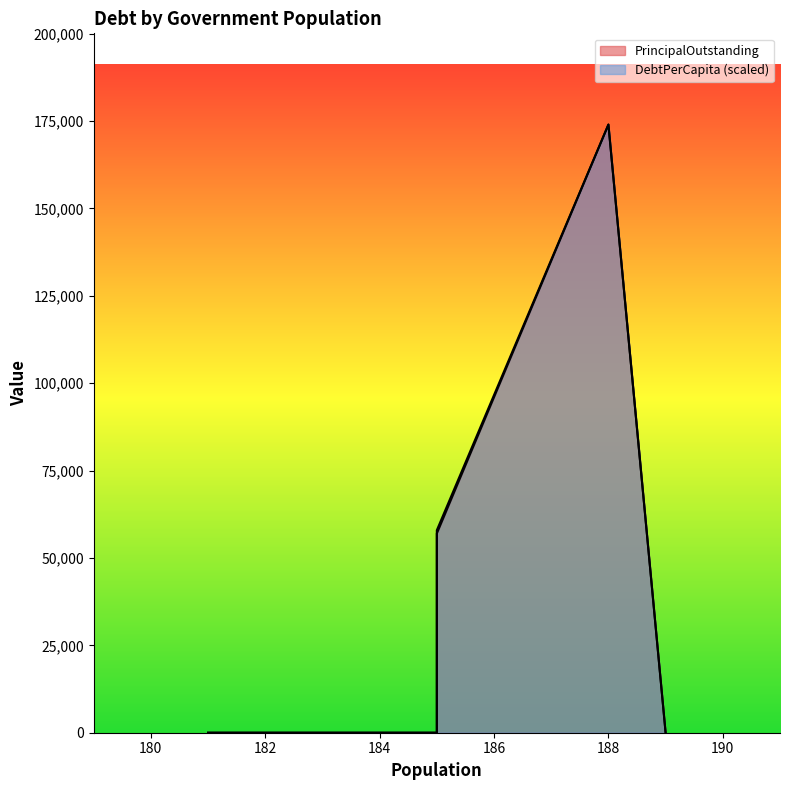

In PrincipalOutstanding, how many points are higher than both neighbors (excluding endpoints)?

1